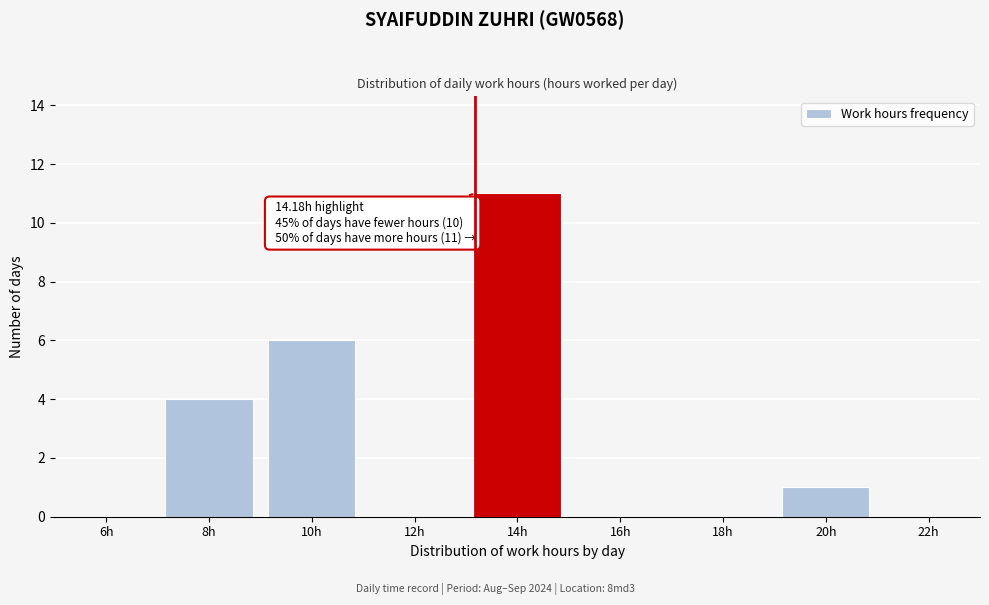

Reading left to right, transcribe all the data shown in this chart.

6h=0	8h=4	10h=6	12h=0	14h=11	16h=0	18h=0	20h=1	22h=0